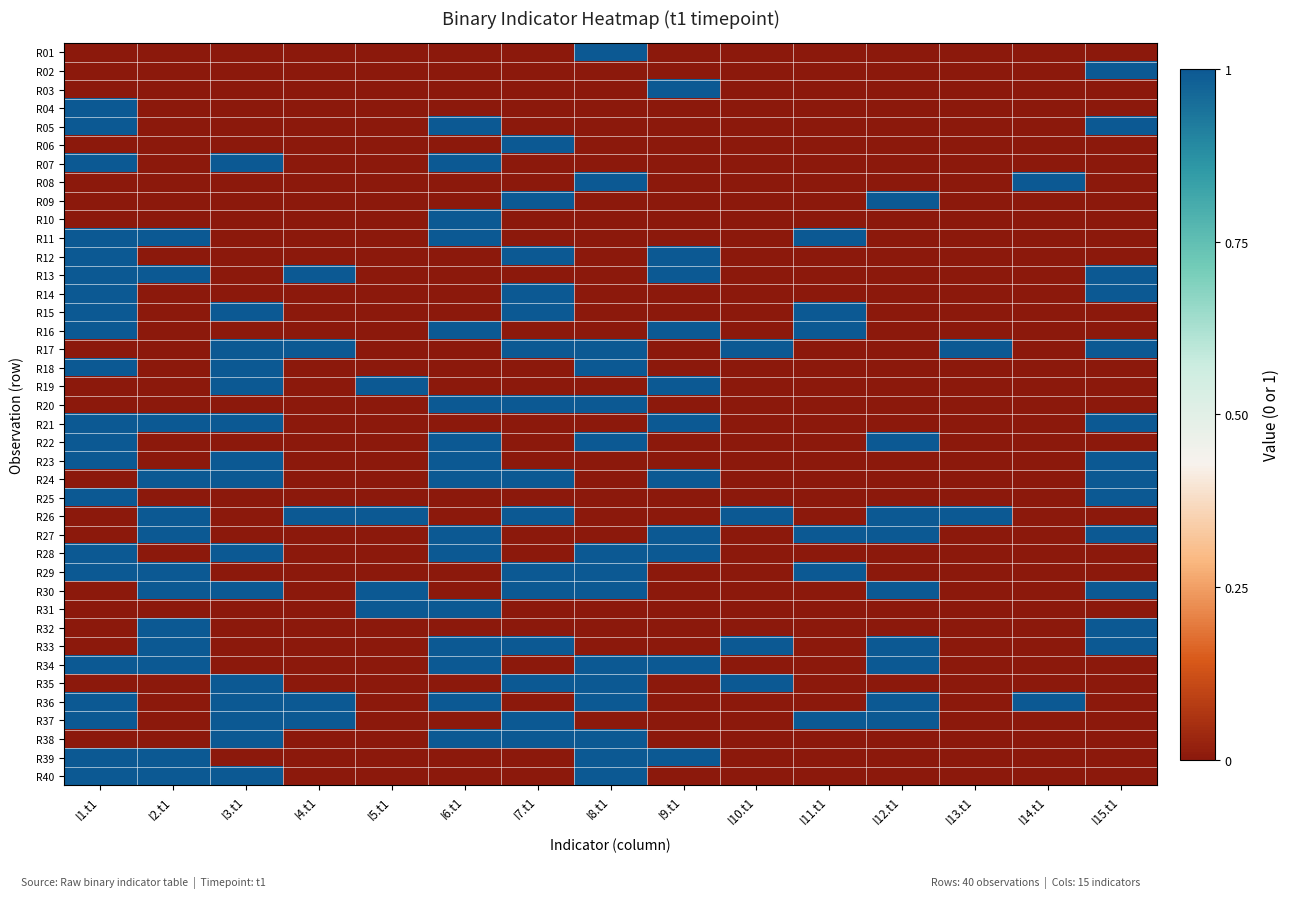

At how many categories does at least one series exceed 0?

15